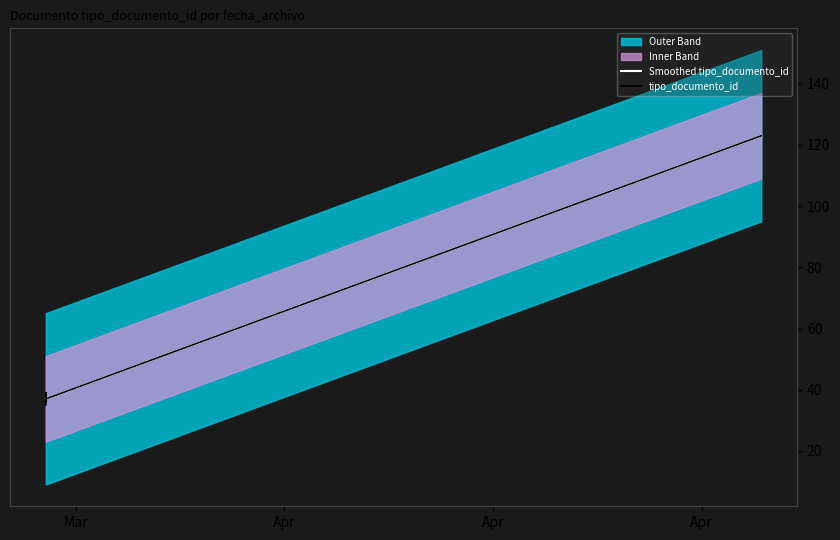

At which label does the data first exceed 38?

2016-03-28